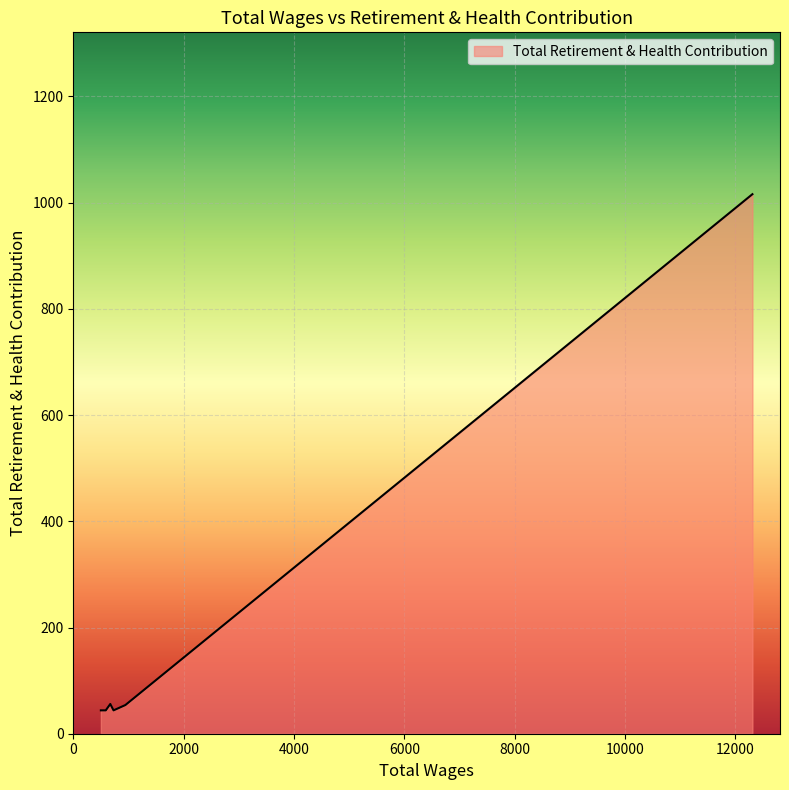

What is the maximum value shown in the chart?

1016